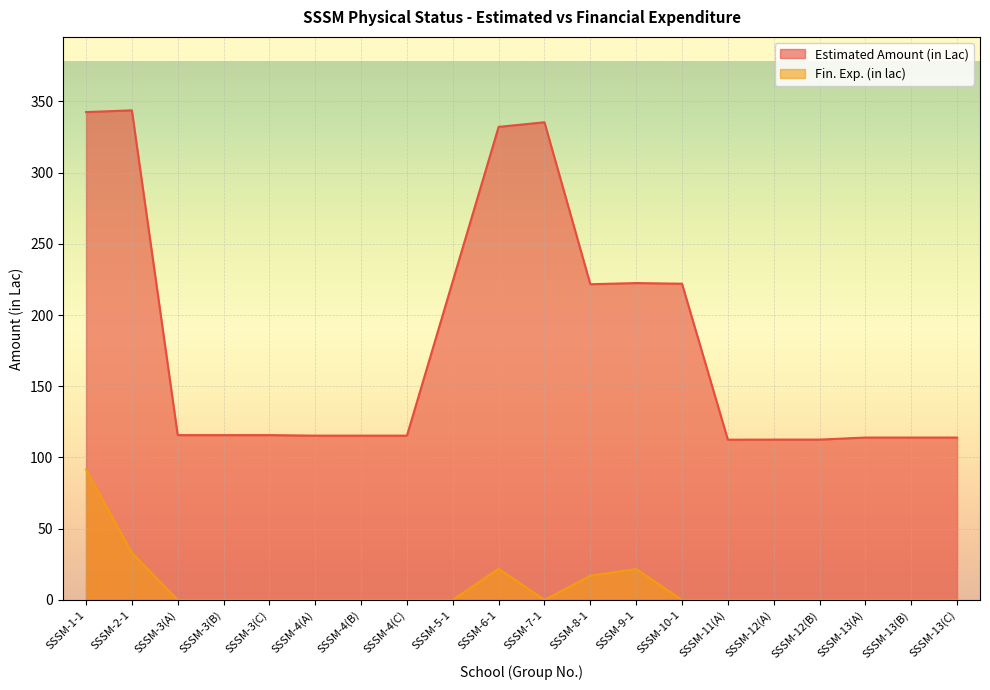

Which has a higher value, SSSM-4(B) or SSSM-5-1?

SSSM-5-1